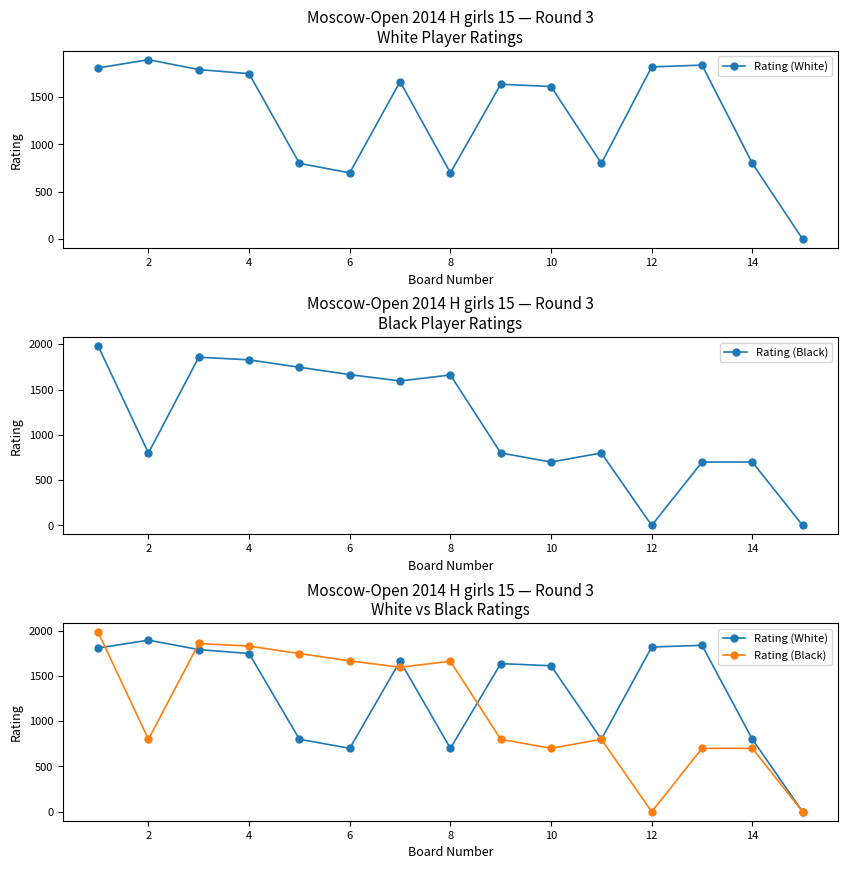

Reading left to right, what are all the values shown in this chart?

Rating (White): 1807	1894	1790	1746	800	700	1663	700	1635	1611	800	1818	1837	800	0
Rating (Black): 1981	800	1857	1828	1746	1665	1595	1661	800	700	800	0	700	700	0